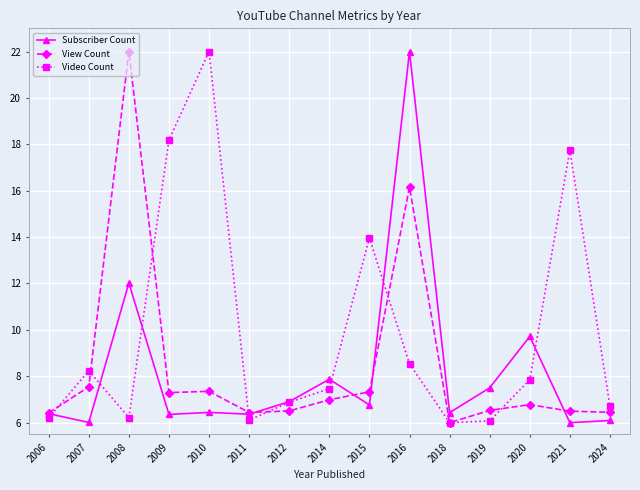

The value of Subscriber Count at 2024 is 6.1. True or false?

True